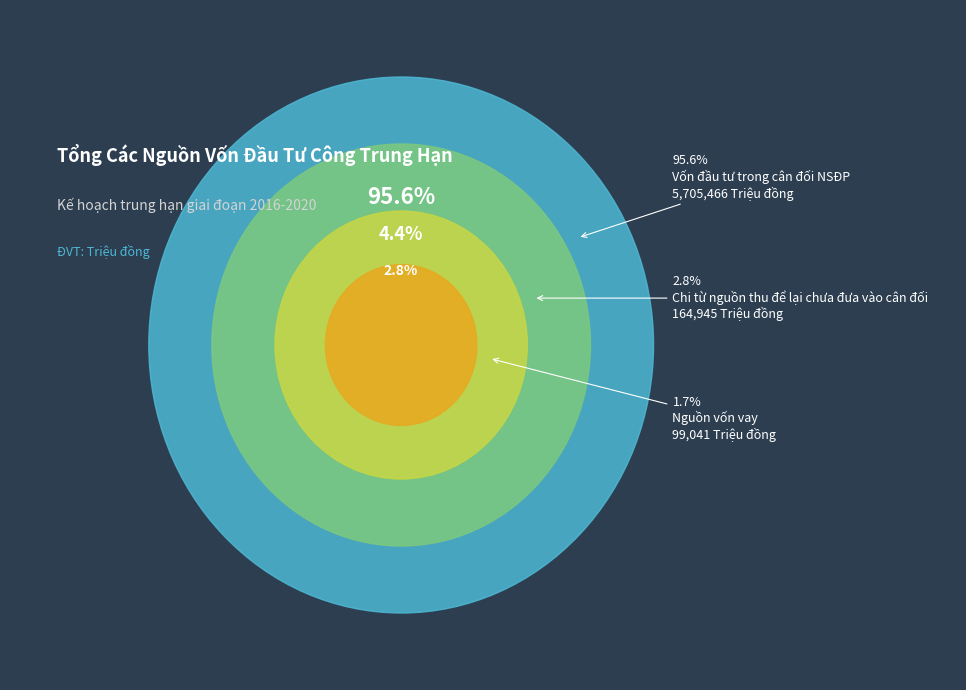

Which category has the smallest portion of the pie?

Nguồn vốn vay